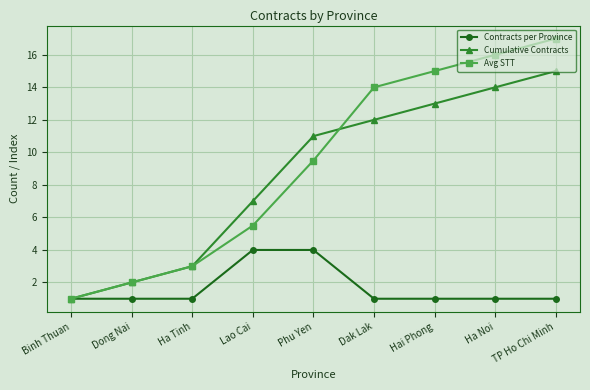

How many lines are shown in the chart?

3